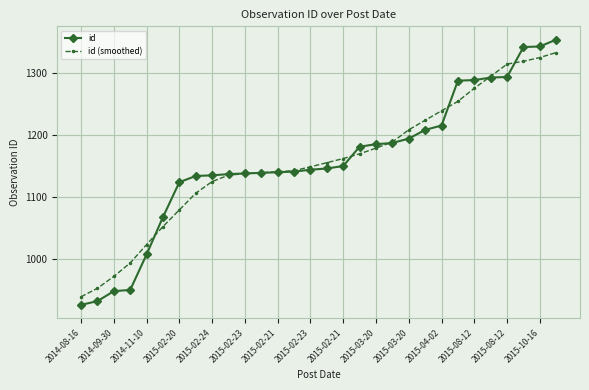

Which series has the widest spread of values?

id